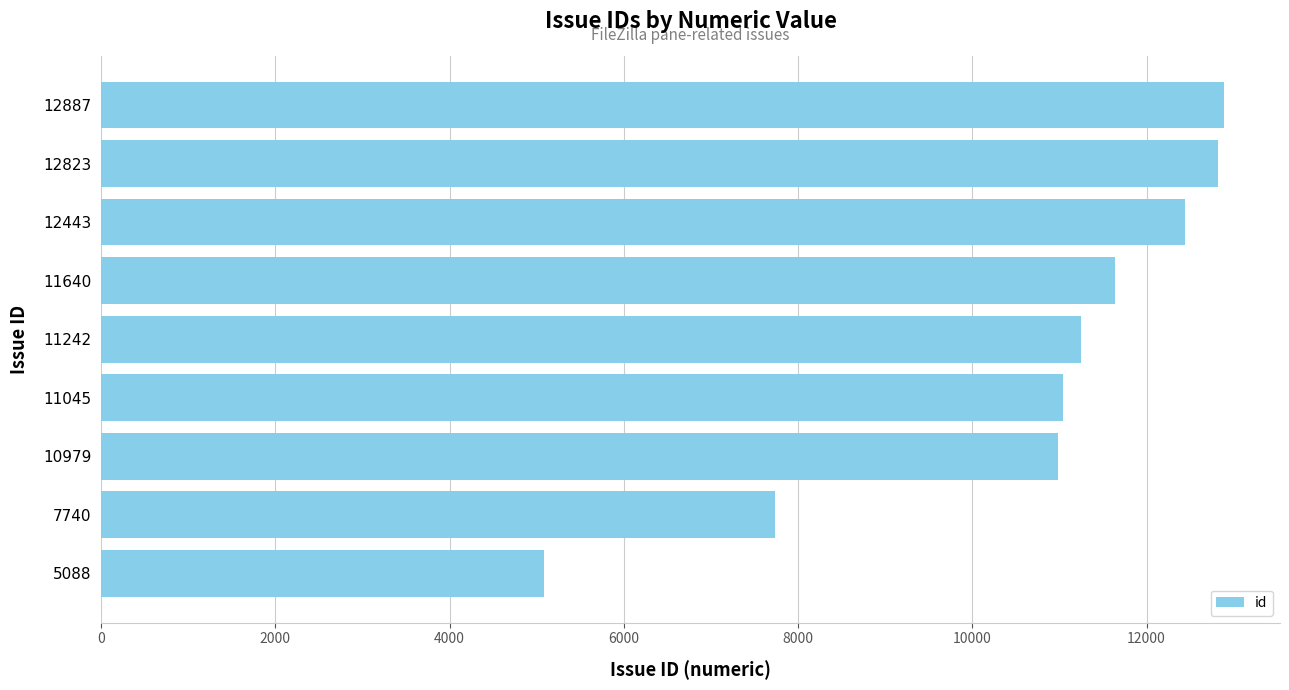

Which category has the lowest value across all series?

5088